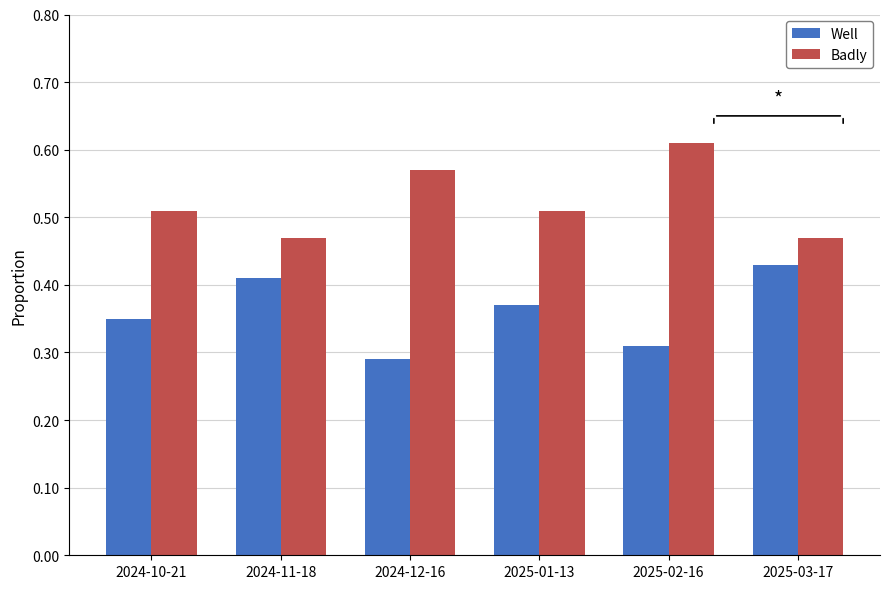

How many bars are there in total?

12